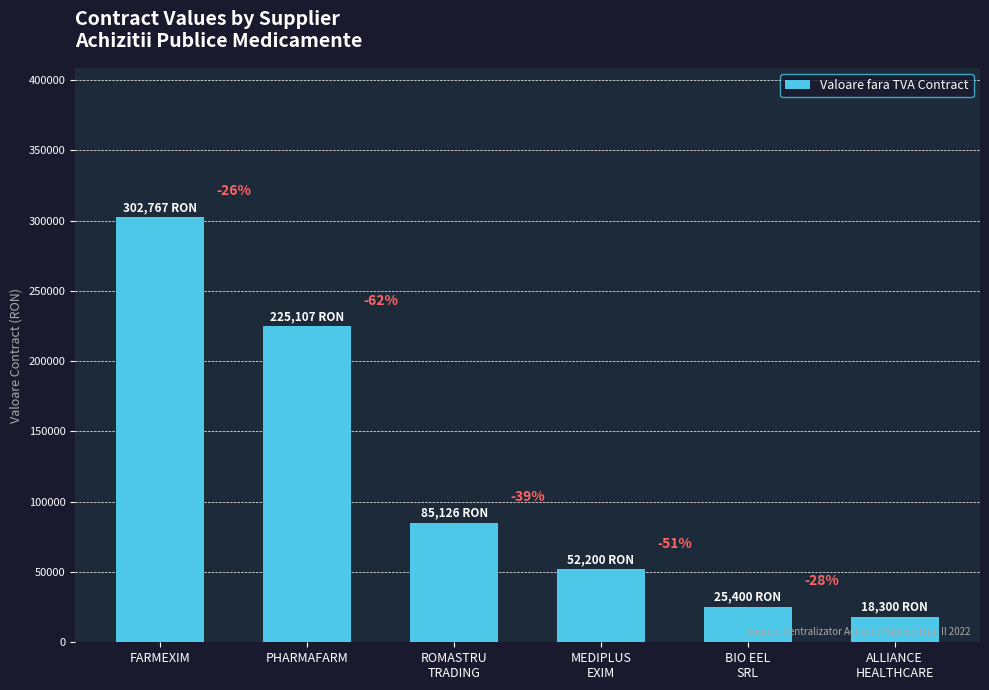

List the labels in order of value, largest first.

FARMEXIM, PHARMAFARM, ROMASTRU
TRADING, MEDIPLUS
EXIM, BIO EEL
SRL, ALLIANCE
HEALTHCARE